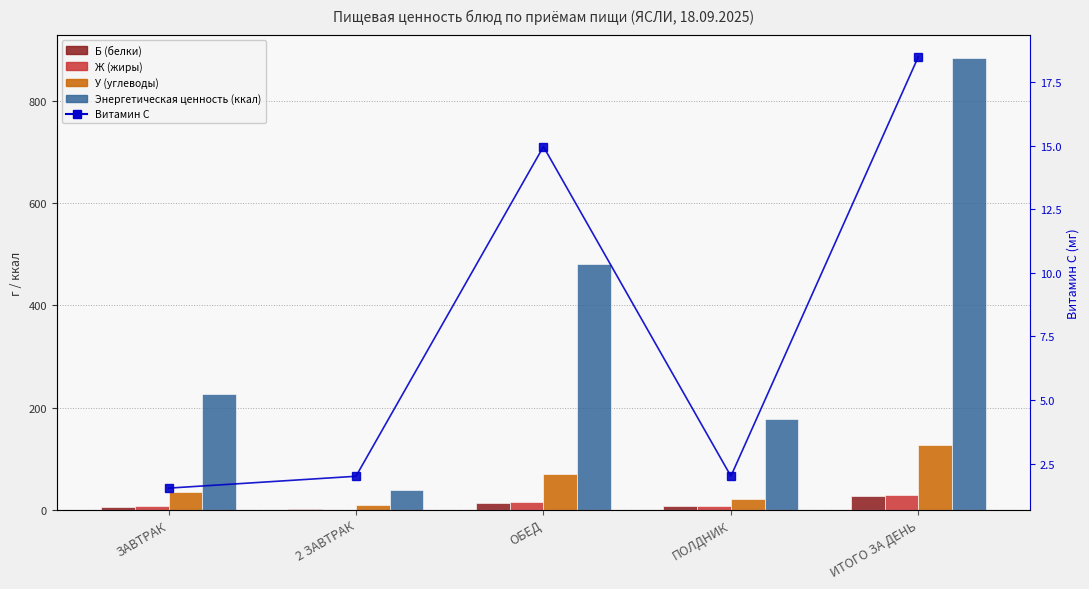

What is the spread (max minus min) of values at ПОЛДНИК?

176.5